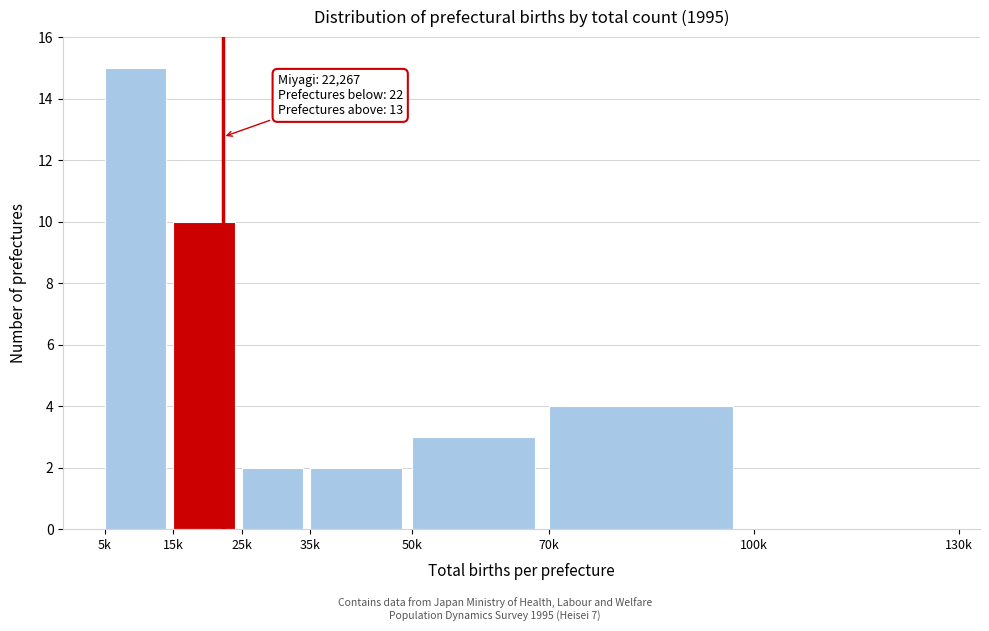

Reading left to right, what are all the values shown in this chart?

5k=15	15k=10	25k=2	35k=2	50k=3	70k=4	100k=0